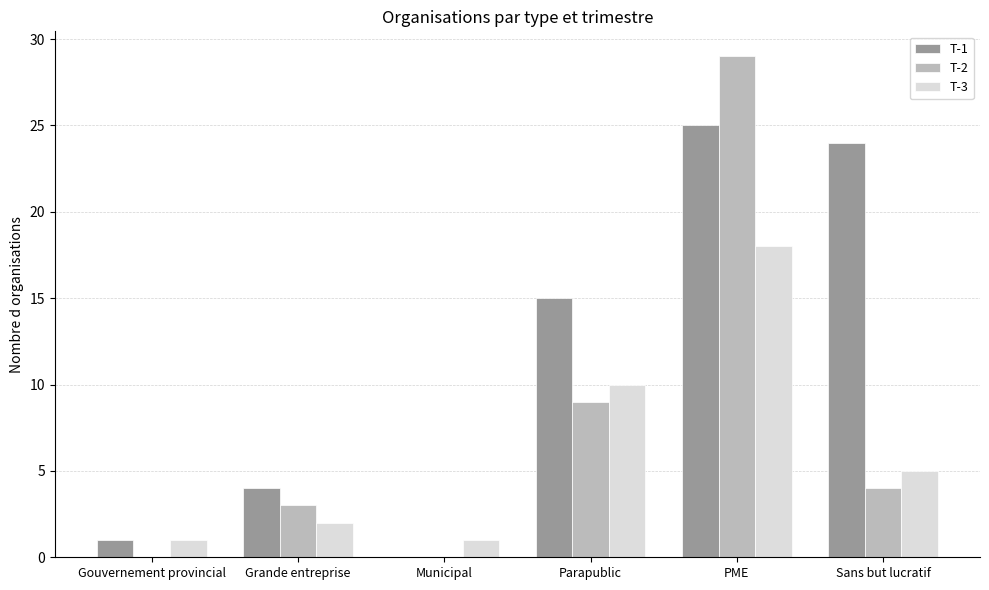

The value of T-2 at Sans but lucratif is 5. True or false?

False